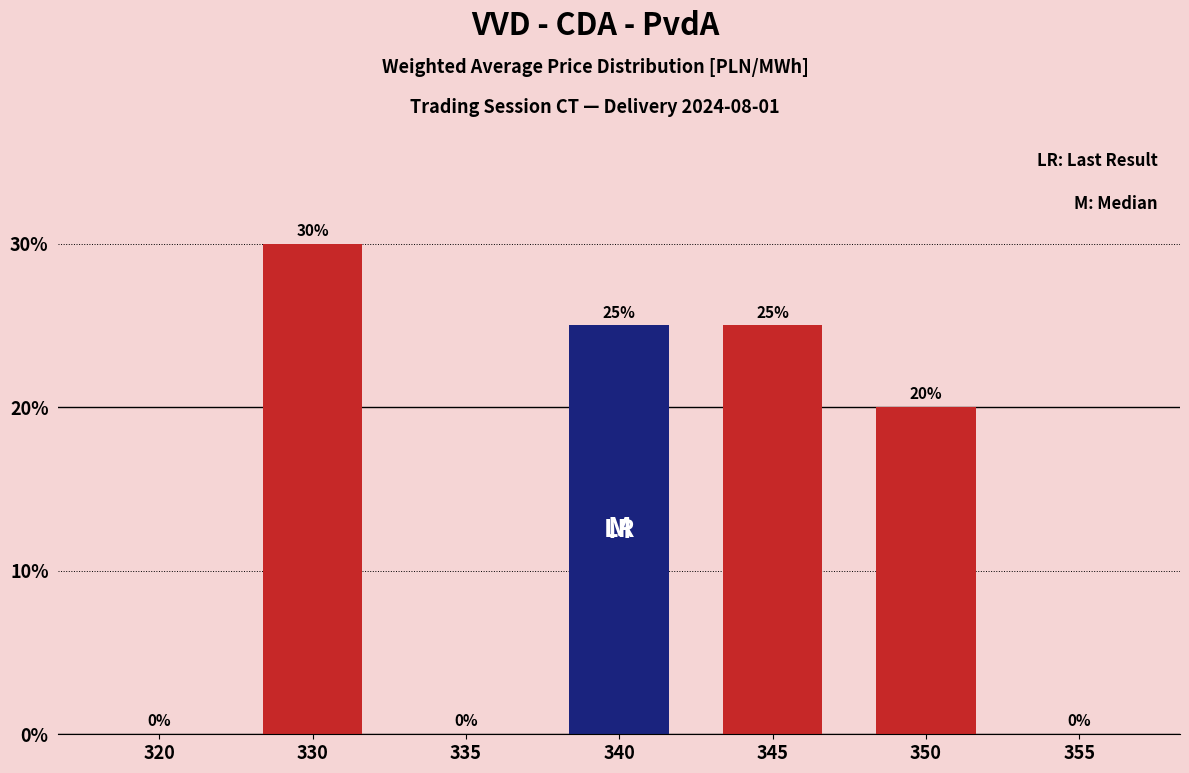

Reading right to left, transcribe all the data shown in this chart.

355=0	350=20	345=25	340=25	335=0	330=30	320=0